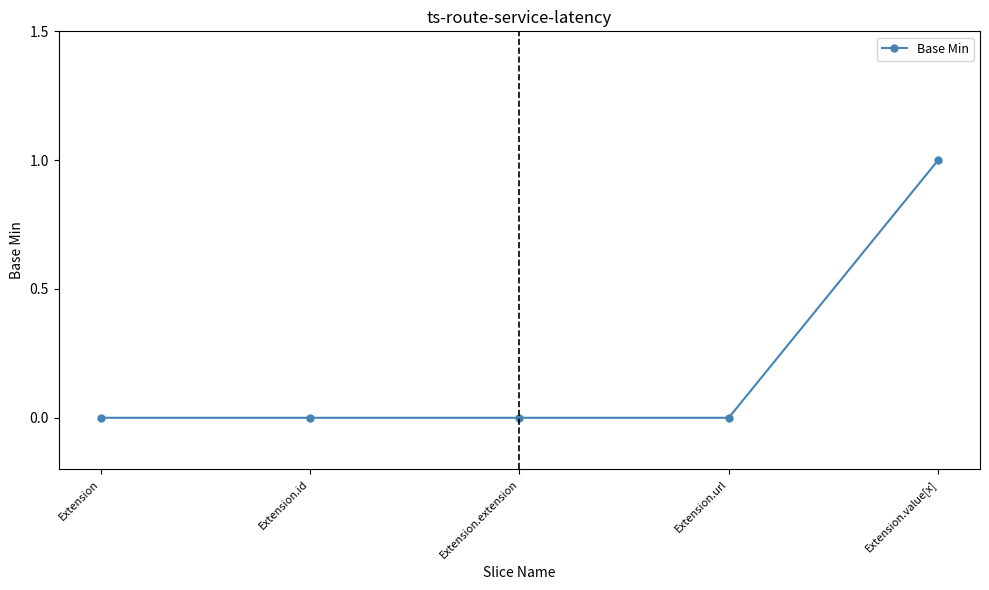

Reading left to right, list all the values displayed in this chart.

Extension=0	Extension.id=0	Extension.extension=0	Extension.url=0	Extension.value[x]=1